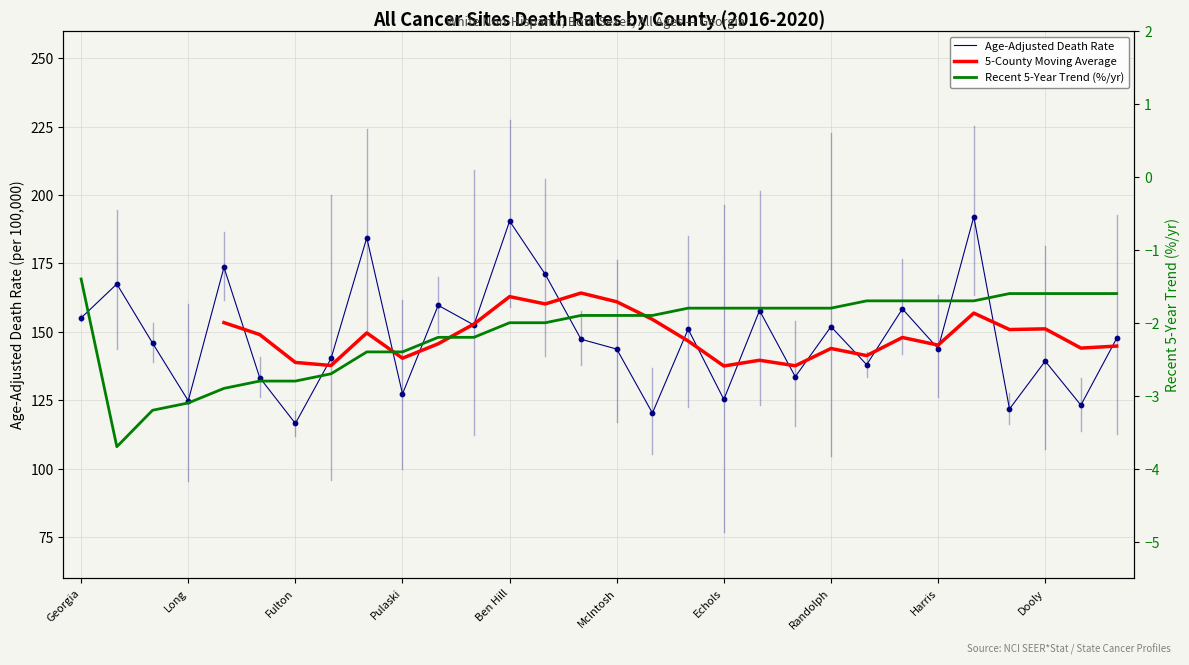

What is the total value across all series at McDuffie?

190.4